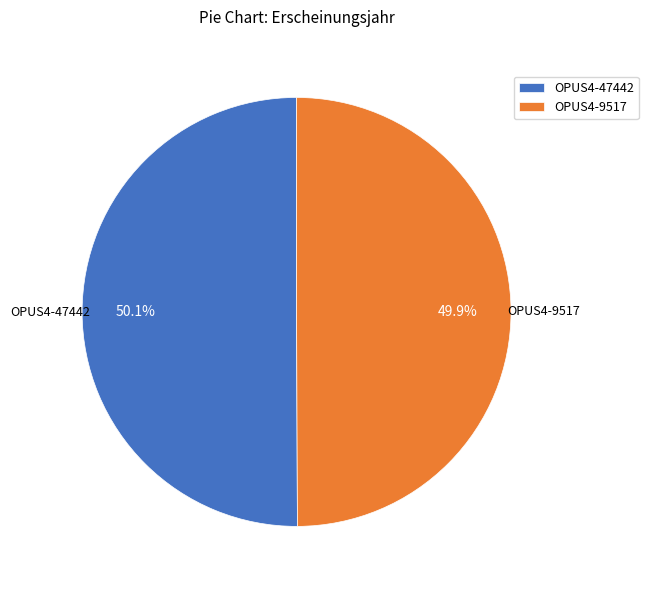

Approximately how many times larger is the value at OPUS4-9517 compared to OPUS4-47442?

1.0